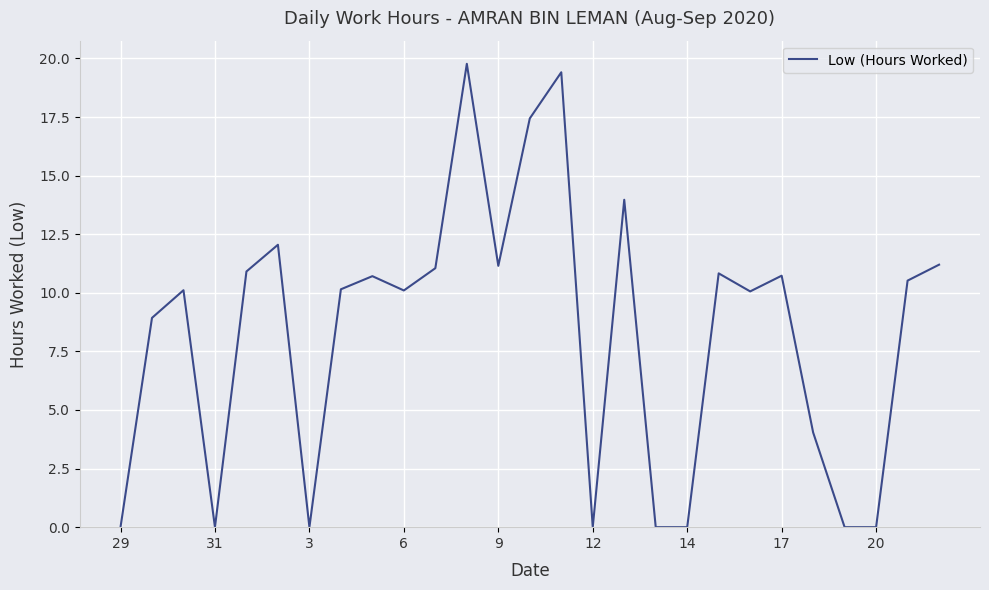

What is the greatest value displayed?

19.8